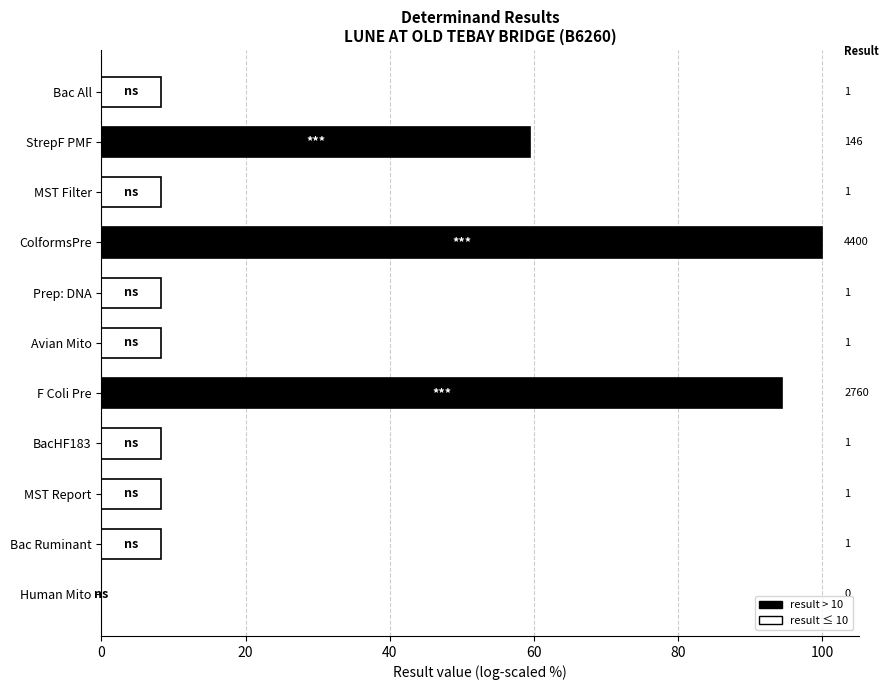

Are the bars horizontal?

Yes